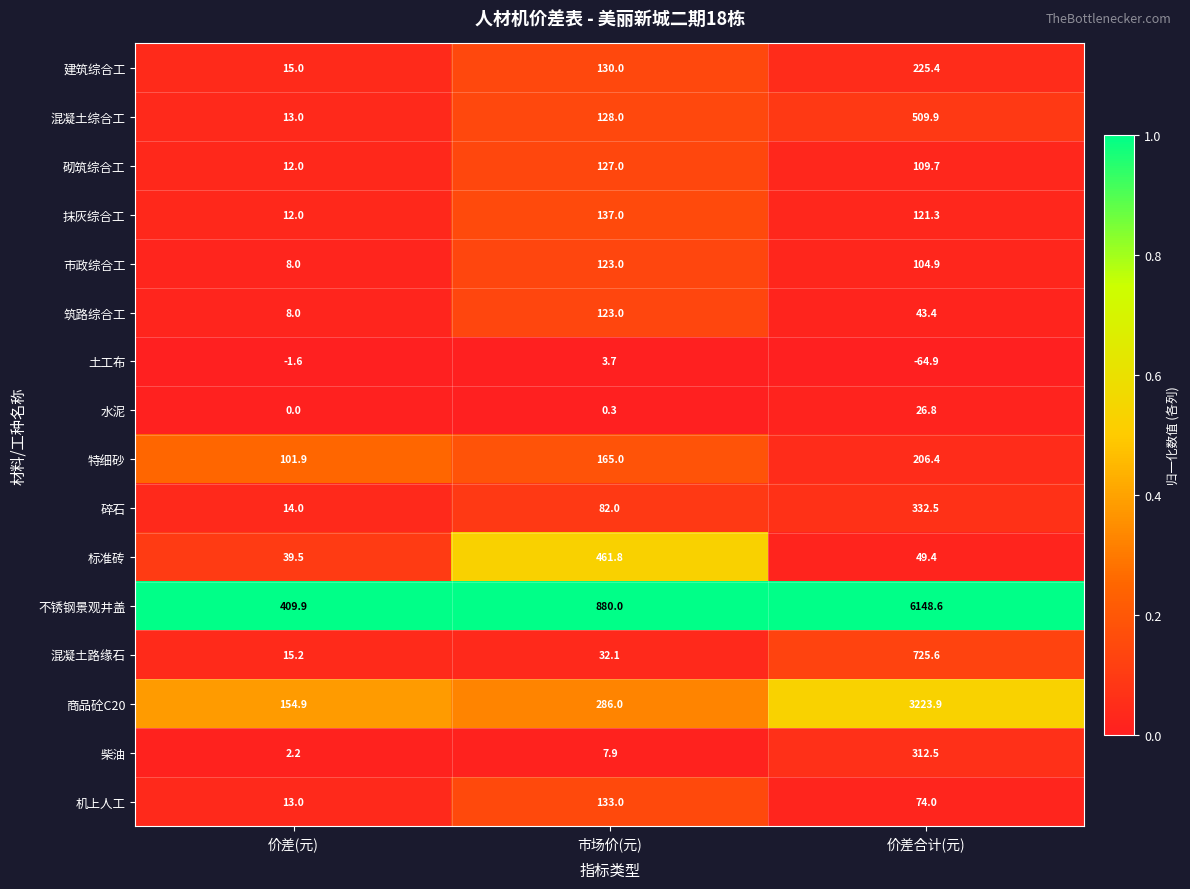

True or false: 特细砂 has a value of 37.3 at 价差(元).

False